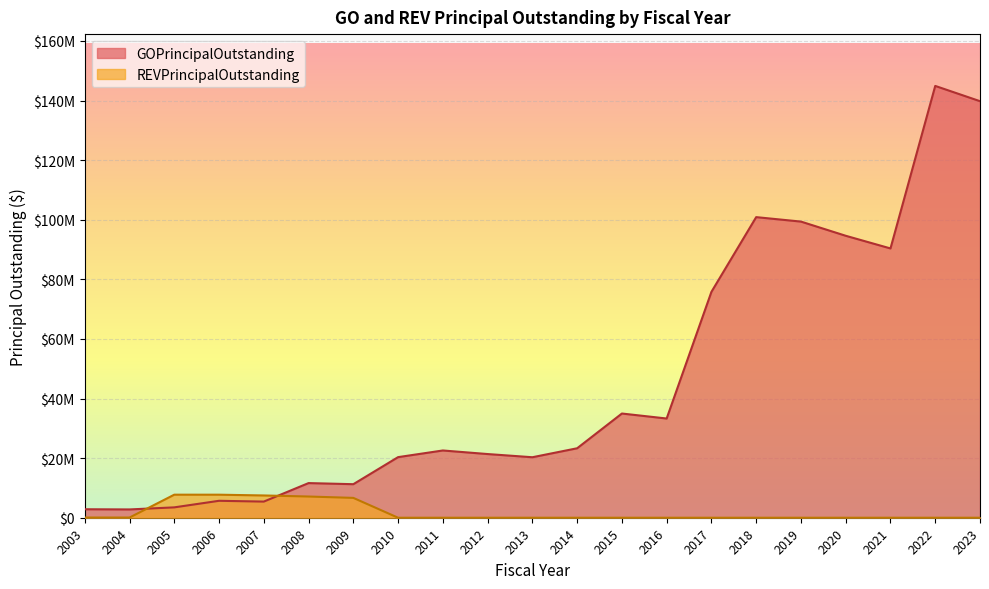

Rank the series by their average value, from lowest to highest.

REVPrincipalOutstanding, GOPrincipalOutstanding